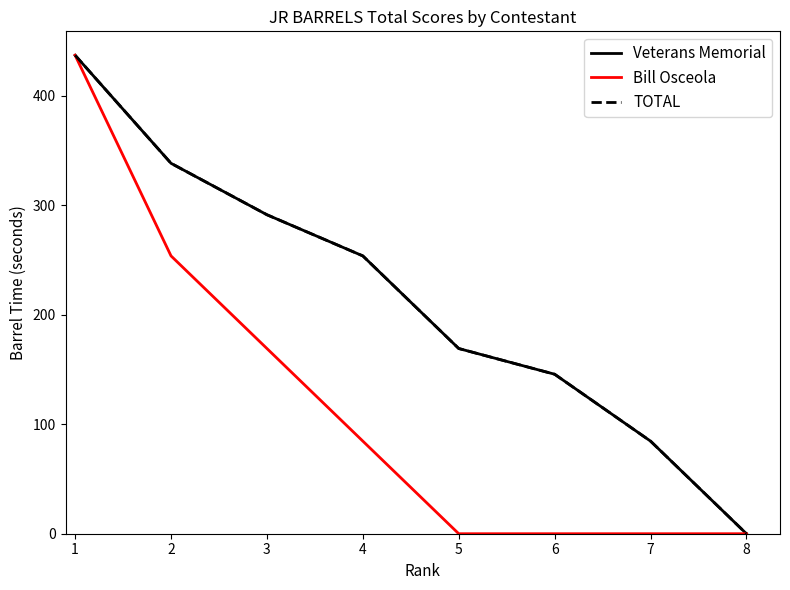

Is this an area chart (filled region under the line)?

No